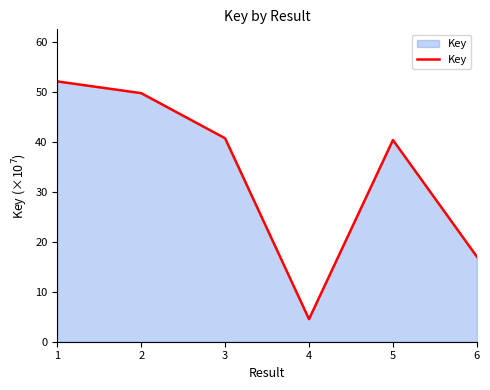

True or false: the data has more than 0 interior local peaks.

True